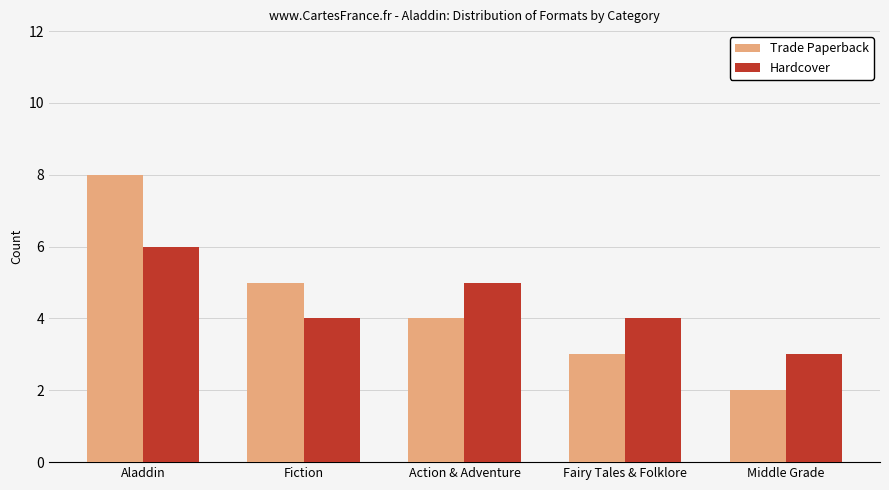

Count the number of data series in this chart.

2